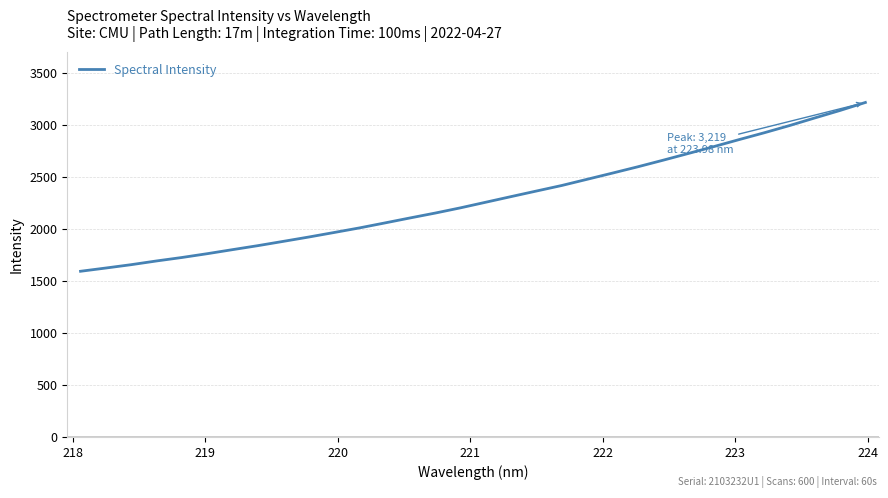

How many values are below 2258?

16